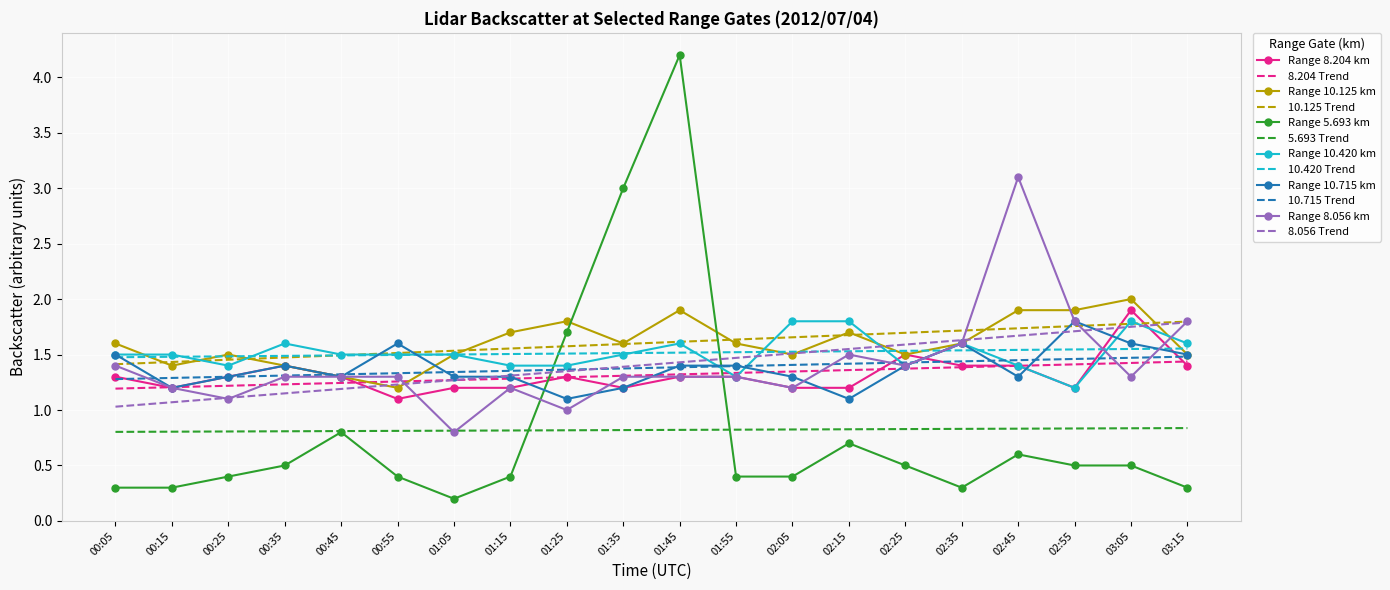

Is it true that 5.693 Trend equals 0.5 at 02:55?

False